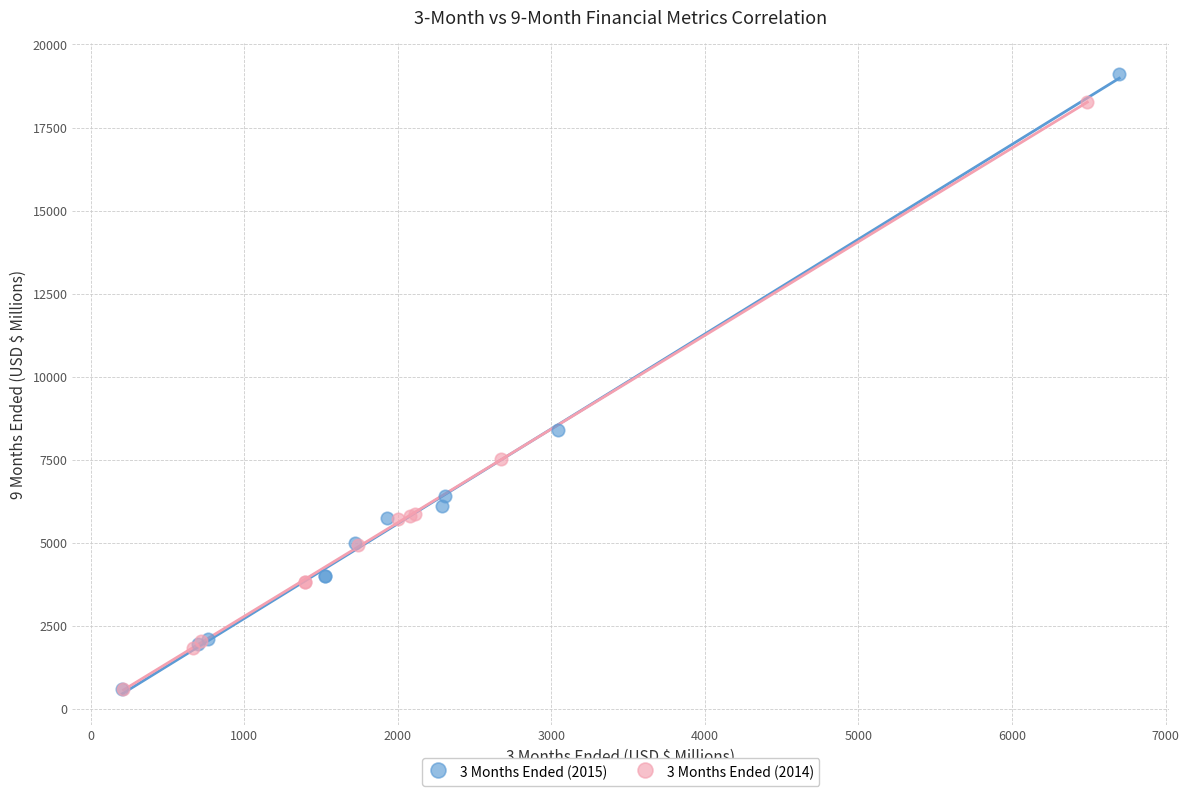

Which series contains the highest Y value?

3 Months Ended (2015)